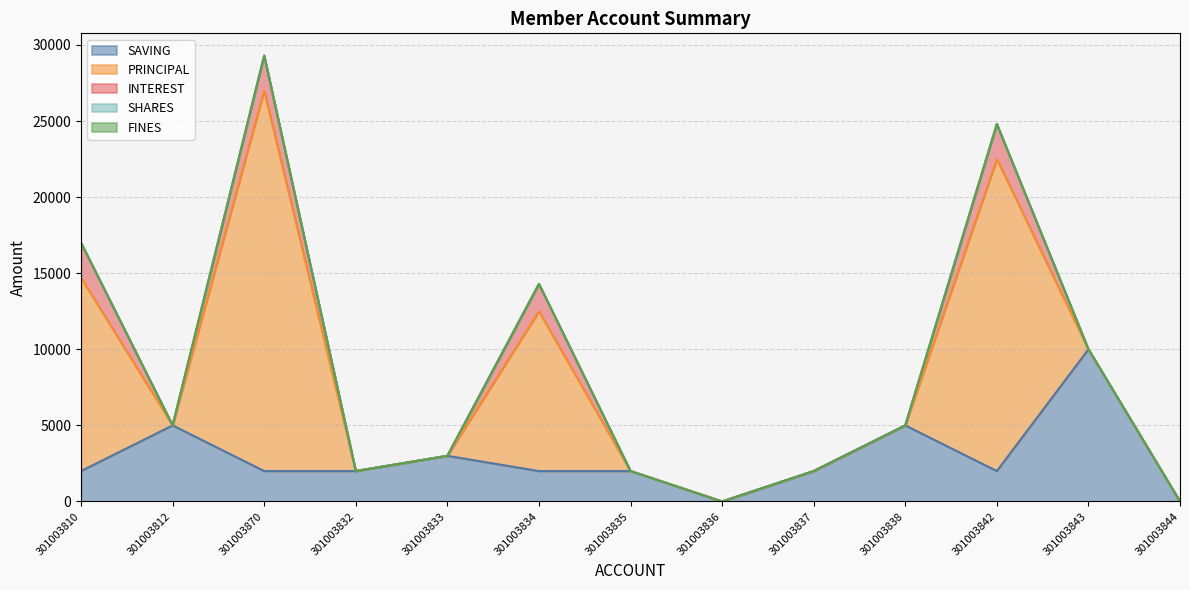

How many distinct data groups are displayed?

5